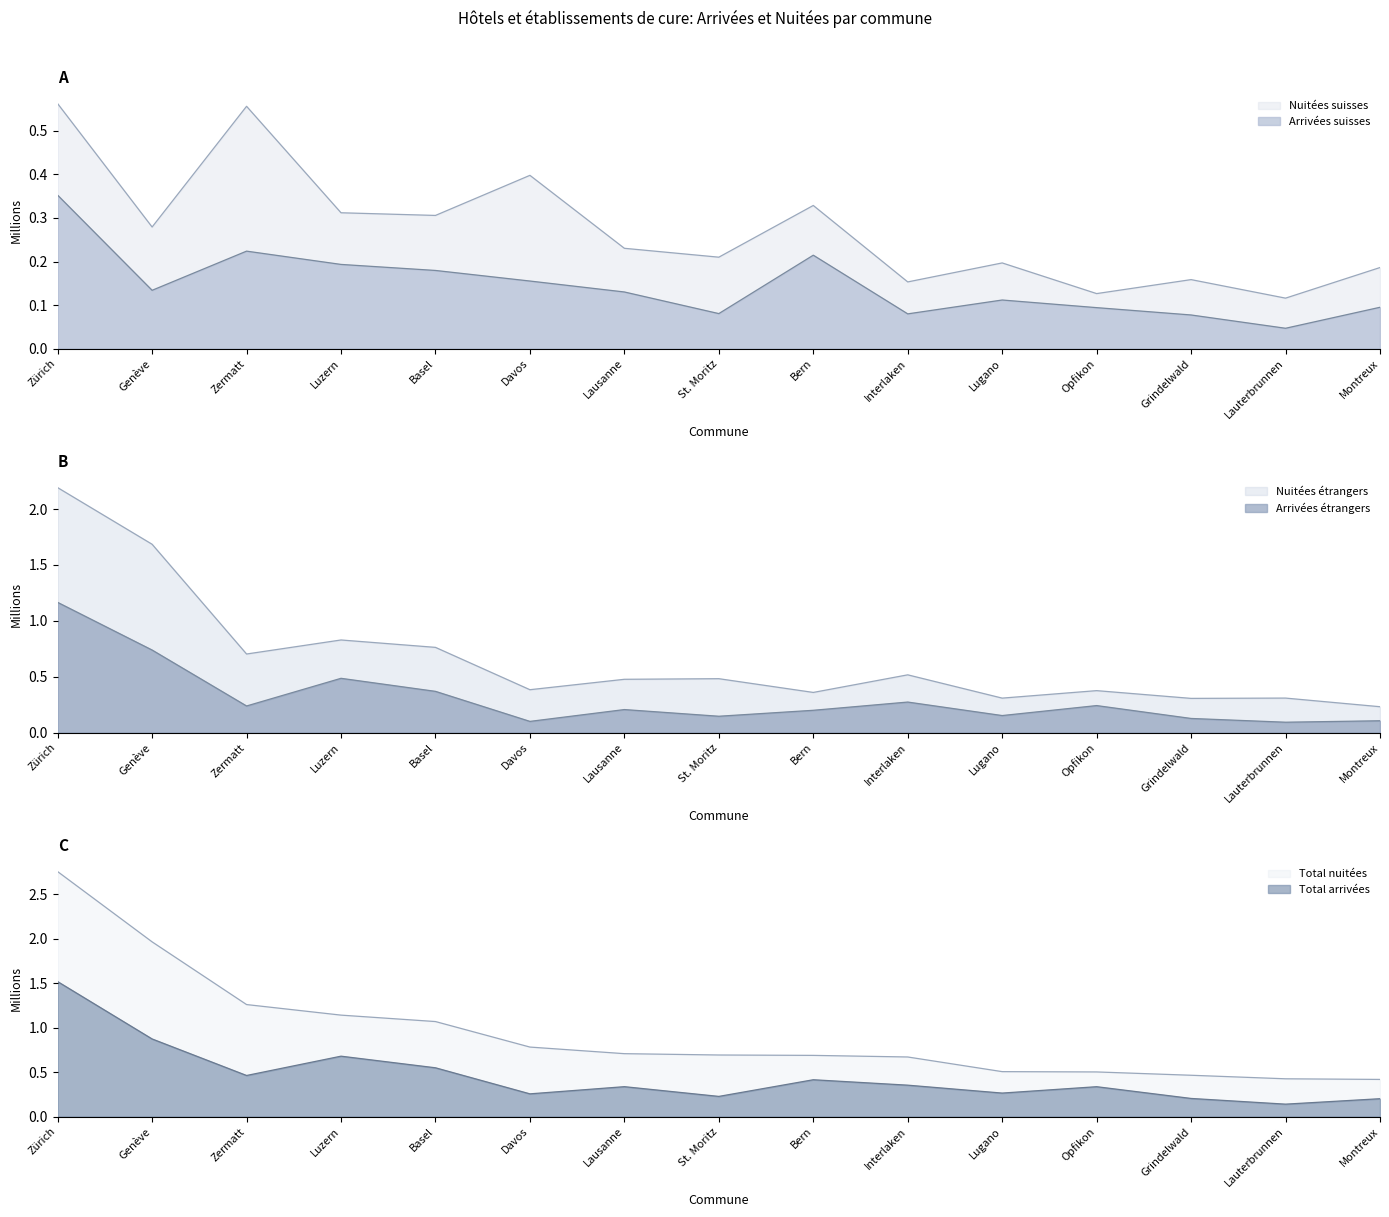

At which category does Total arrivées reach its first local valley?

Zermatt